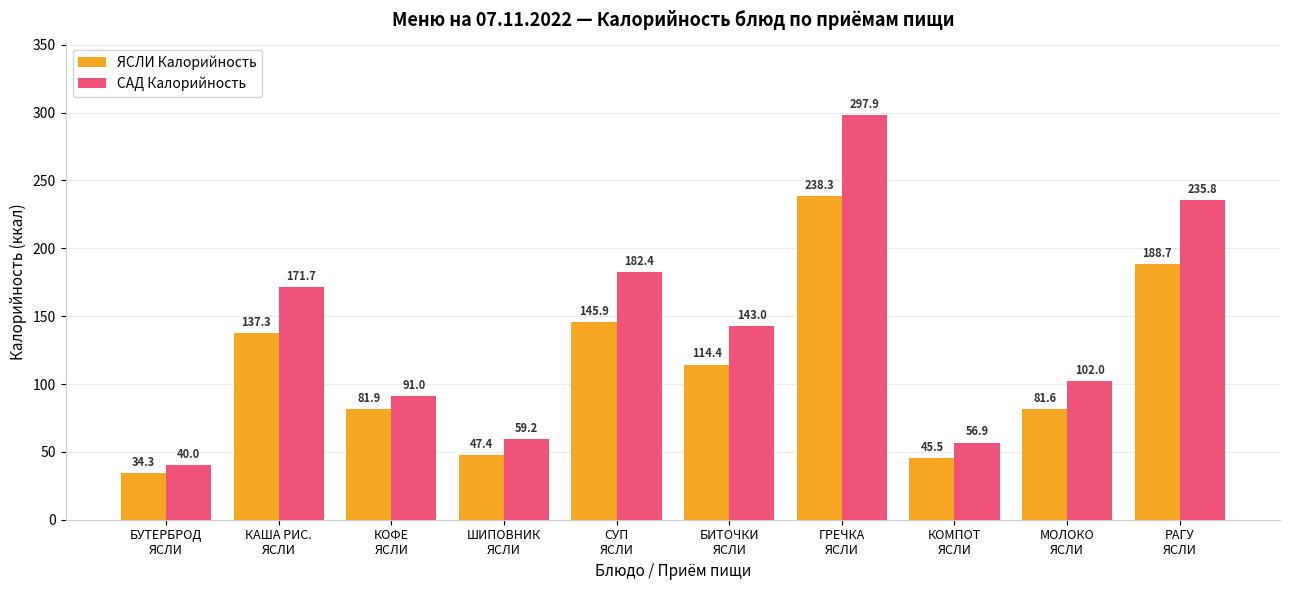

Which series has the widest spread of values?

САД Калорийность